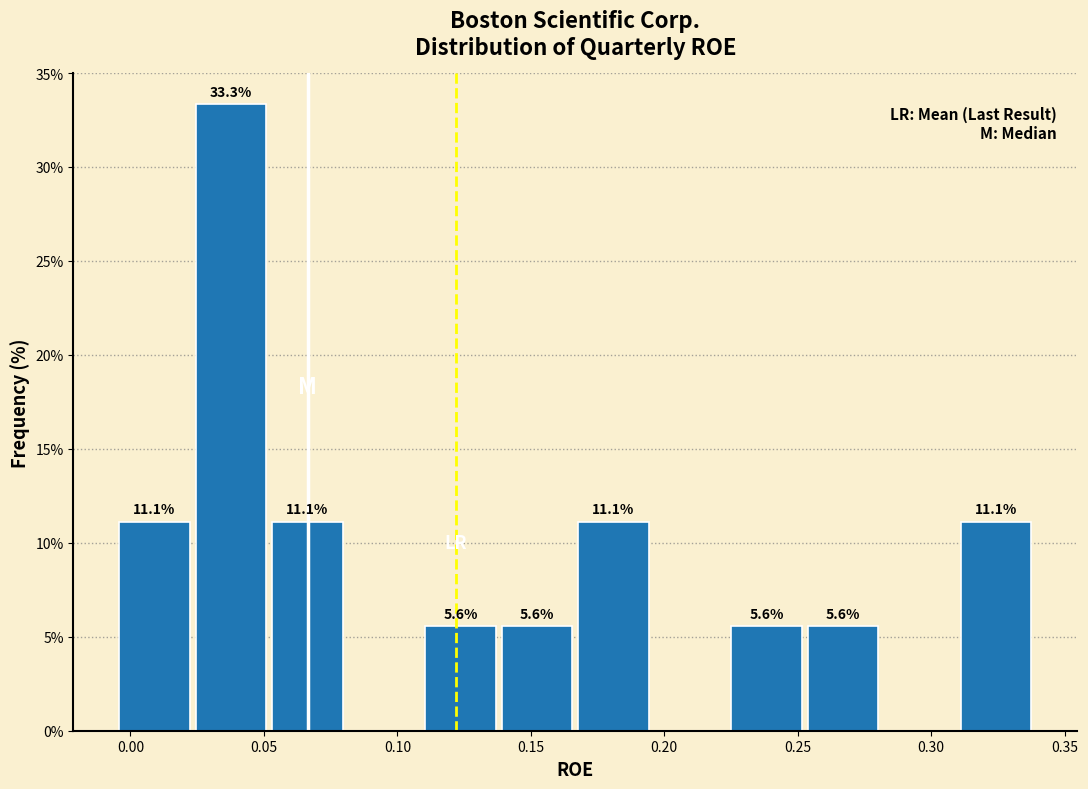

Which range on the x-axis has the tallest bar?

0.025 to 0.050